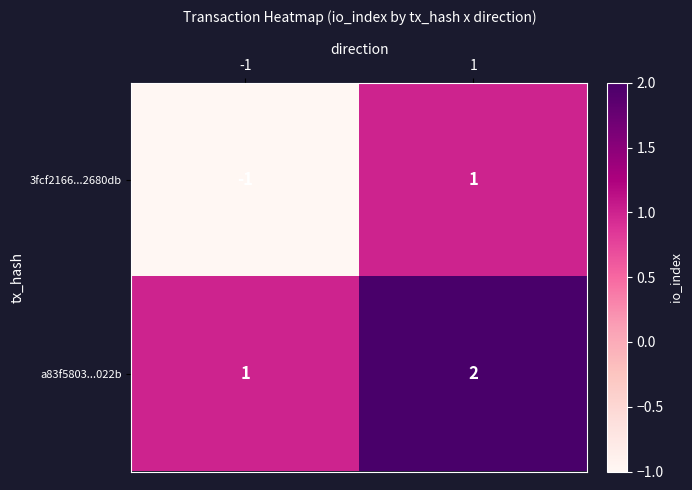

What is the sum of the a83f5803...022b values at 1 and -1?

3